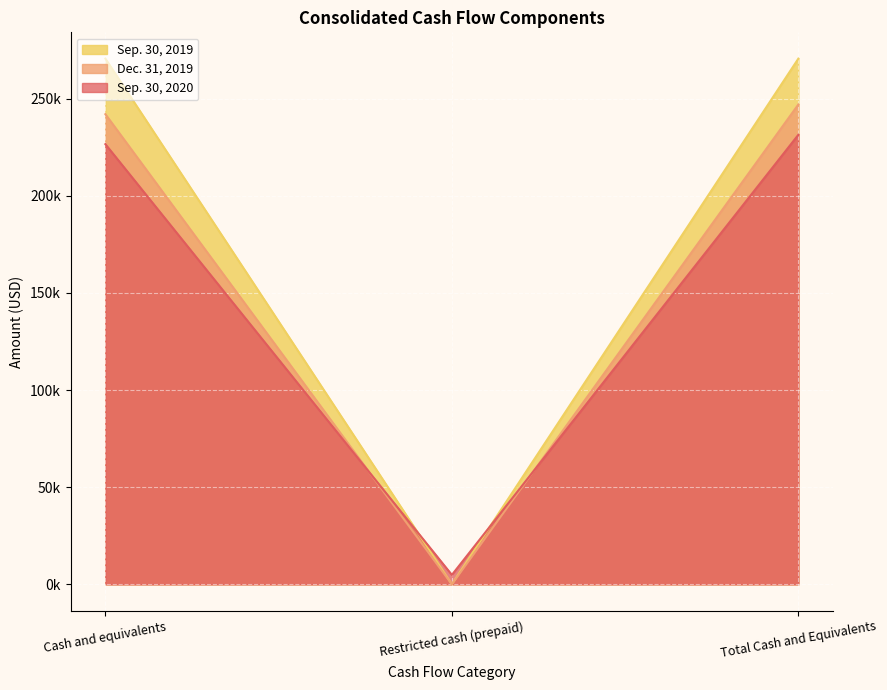

Which series has the largest total across all categories?

Sep. 30, 2019